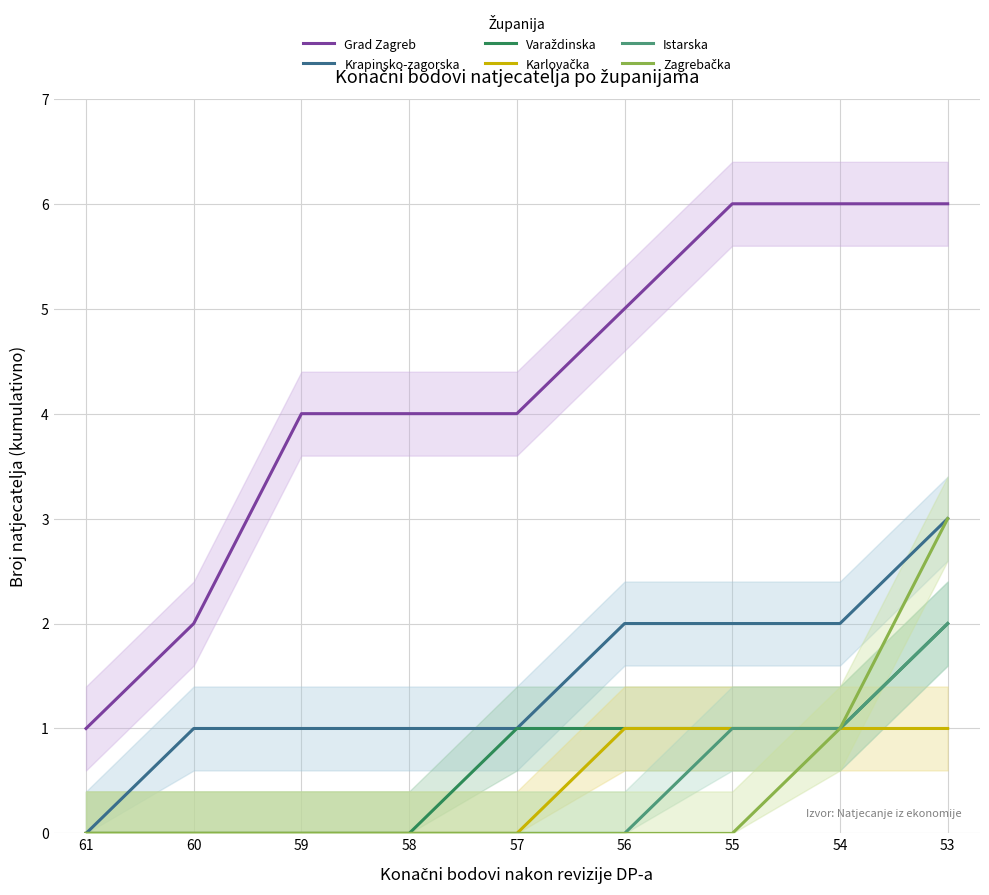

Reading left to right, extract all data points from this chart.

Grad Zagreb: 1	2	4	4	4	5	6	6	6
Krapinsko-zagorska: 0	1	1	1	1	2	2	2	3
Varaždinska: 0	0	0	0	1	1	1	1	2
Karlovačka: 0	0	0	0	0	1	1	1	1
Istarska: 0	0	0	0	0	0	1	1	2
Zagrebačka: 0	0	0	0	0	0	0	1	3